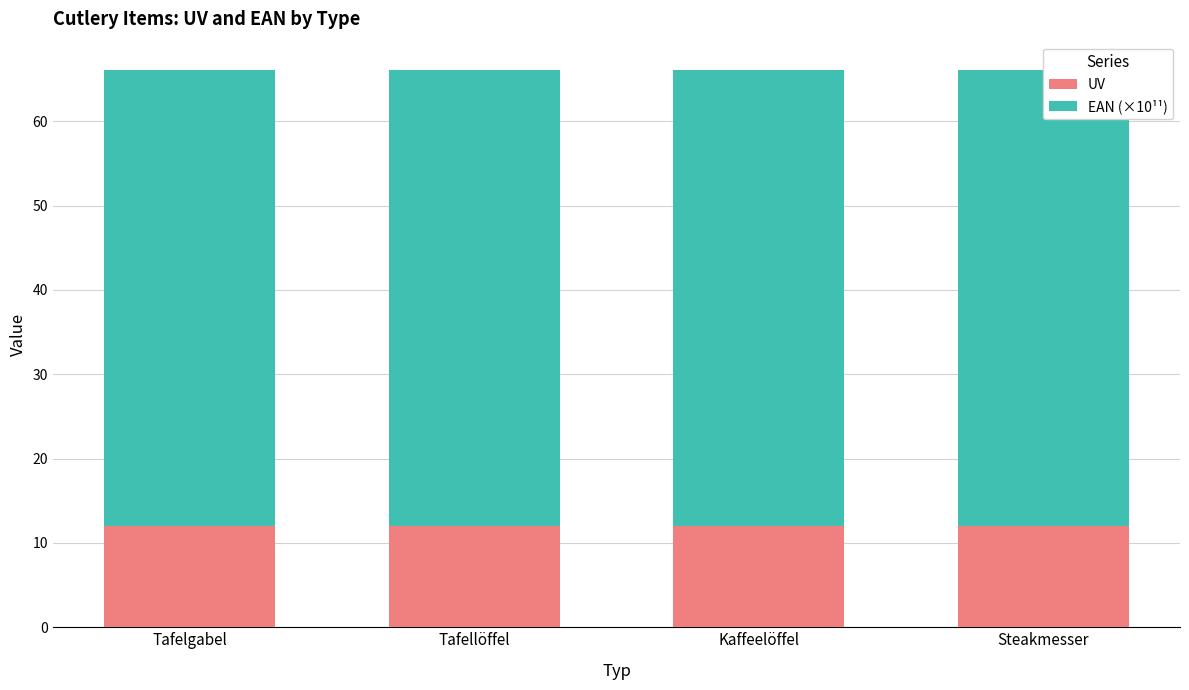

At which label does EAN (×10¹¹) reach its minimum?

Tafelgabel